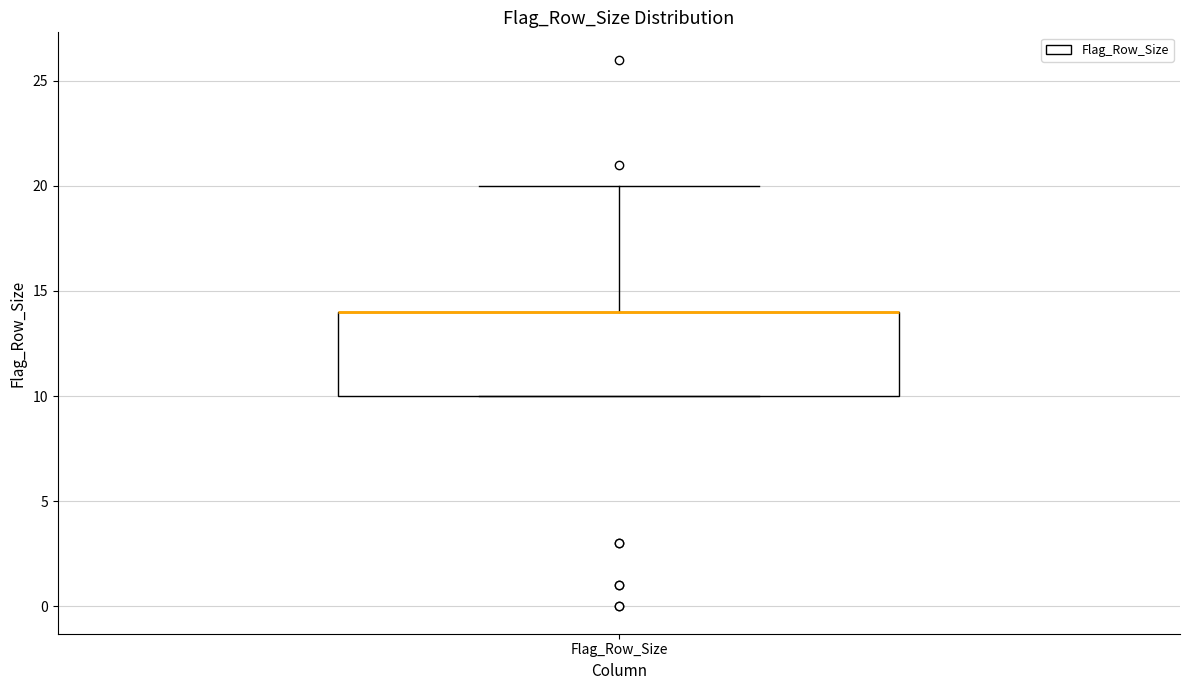

Transcribe this box plot: give where the median line is, the range the box spans, and where the two whiskers end, as read against the y-axis. The values are not printed on the chart, so give them approximately, as read against the axis.

median 14 (drawn on the box's upper edge), box 10 to 14, whiskers 10 to 20